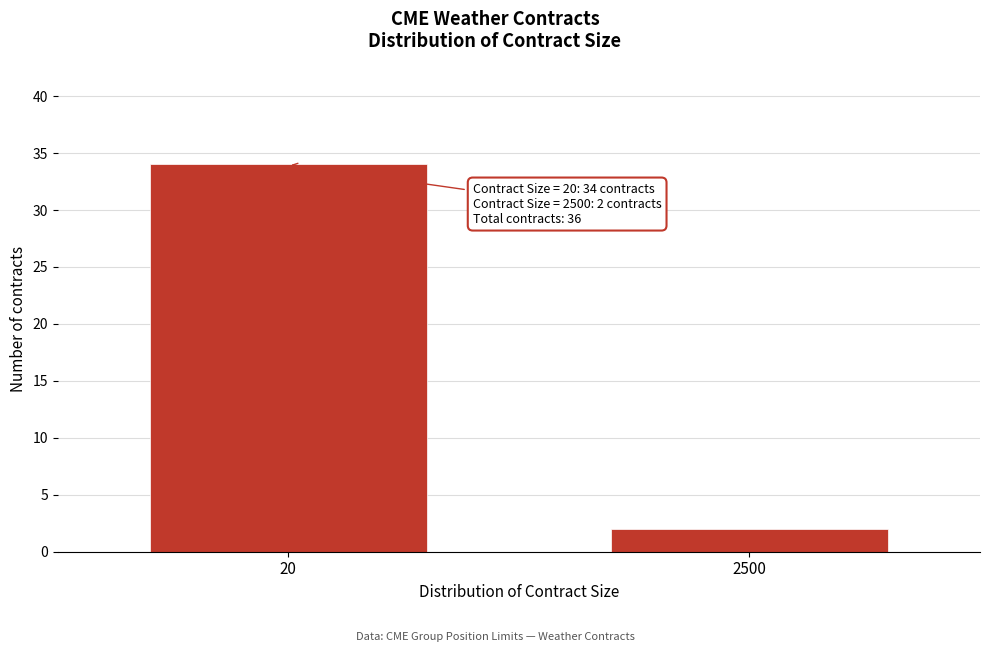

Reading left to right, what are all the values shown in this chart?

20=34	2500=2